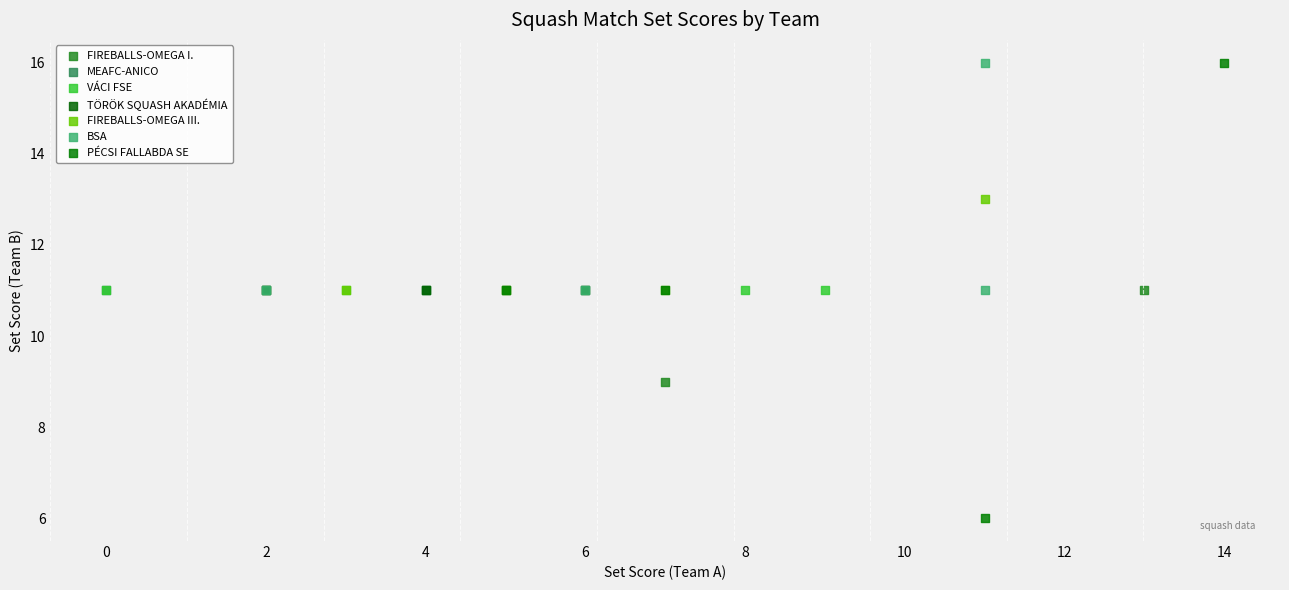

Which series contains the lowest Y value?

PÉCSI FALLABDA SE